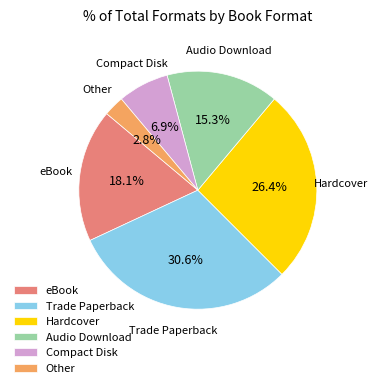

Which has a higher value, eBook or Hardcover?

Hardcover